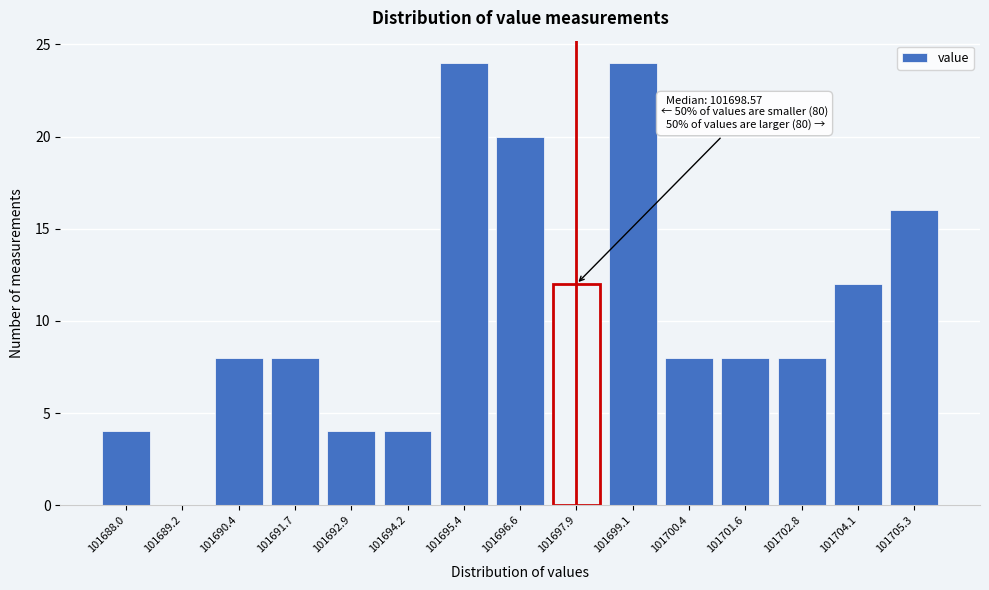

Reading right to left, extract all data points from this chart.

101705.3=16	101704.1=12	101702.8=8	101701.6=8	101700.4=8	101699.1=24	101697.9=12	101696.6=20	101695.4=24	101694.2=4	101692.9=4	101691.7=8	101690.4=8	101689.2=0	101688.0=4